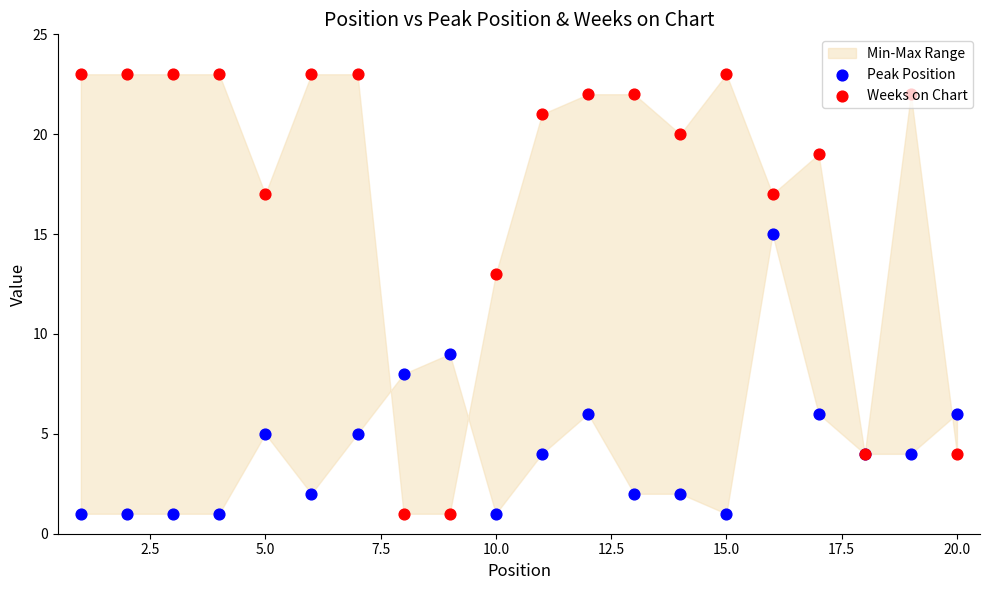

At how many categories does at least one series exceed 4?

19